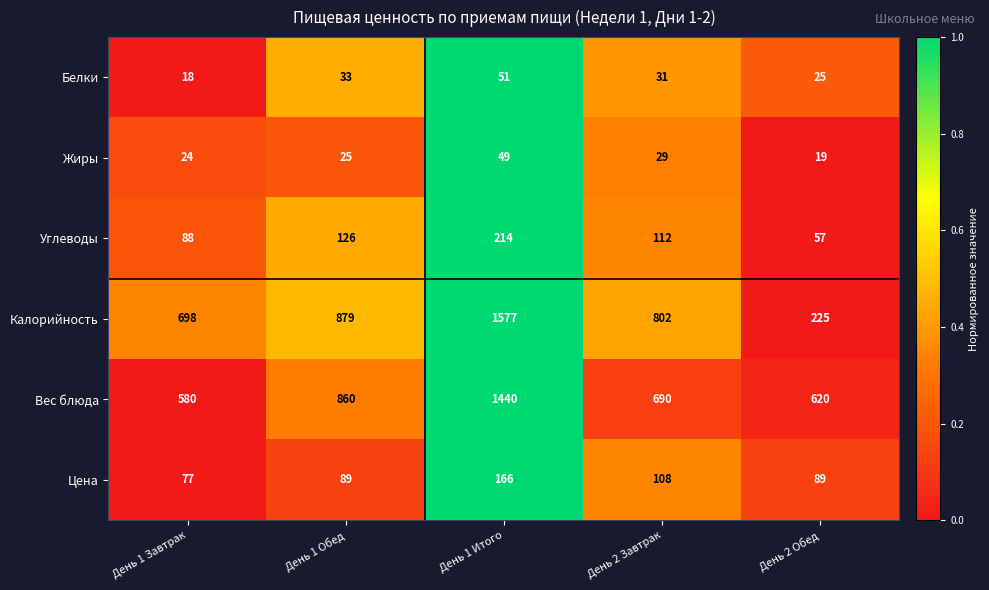

Which category has the lowest value across all series?

День 1 Завтрак